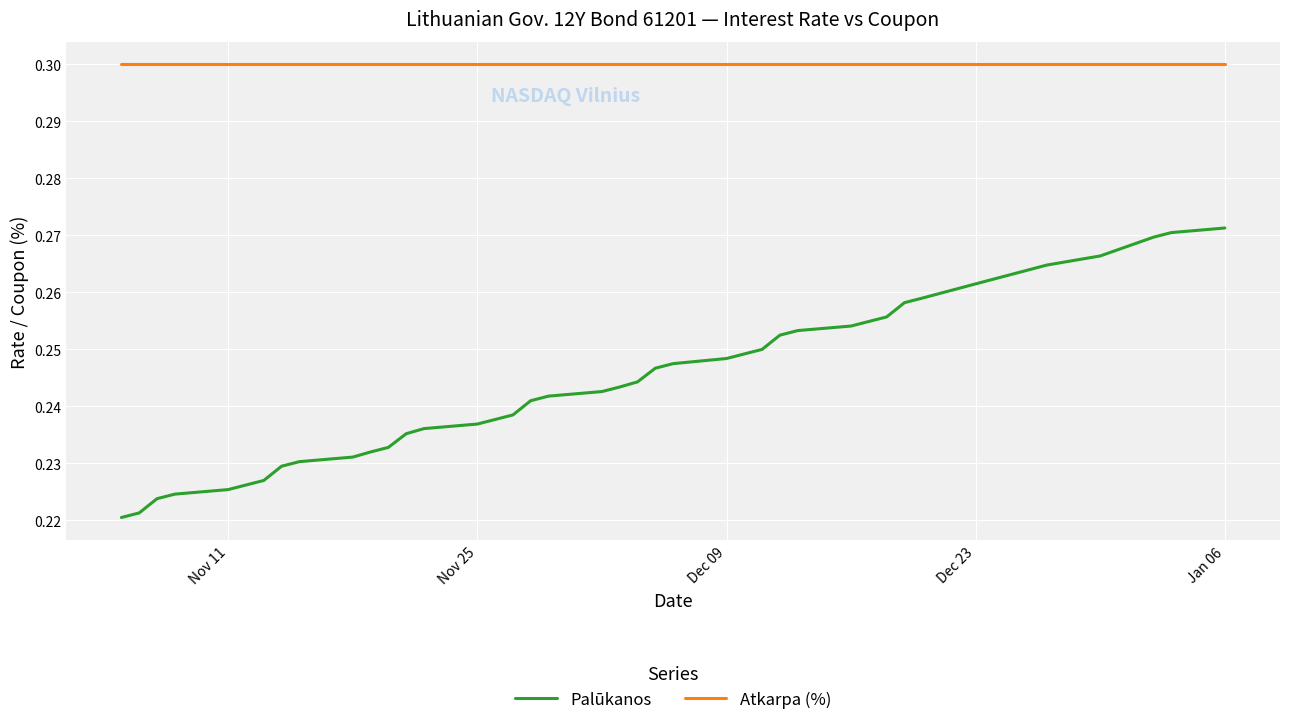

Which series has the widest spread of values?

Palūkanos